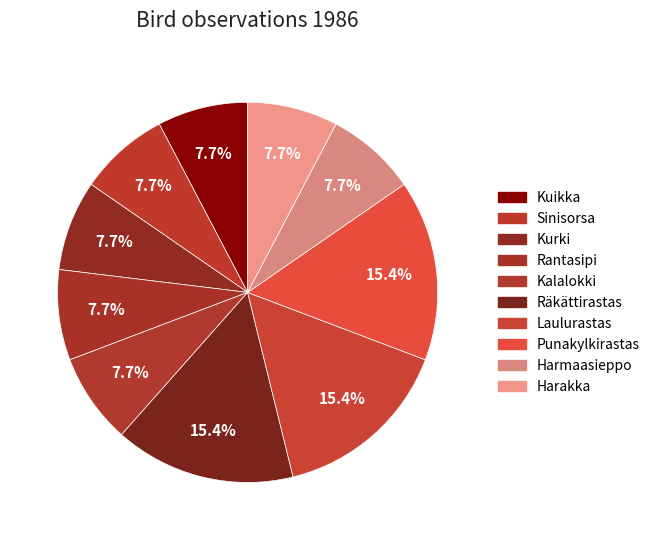

The Sinisorsa slice represents 1% of the pie. True or false?

False